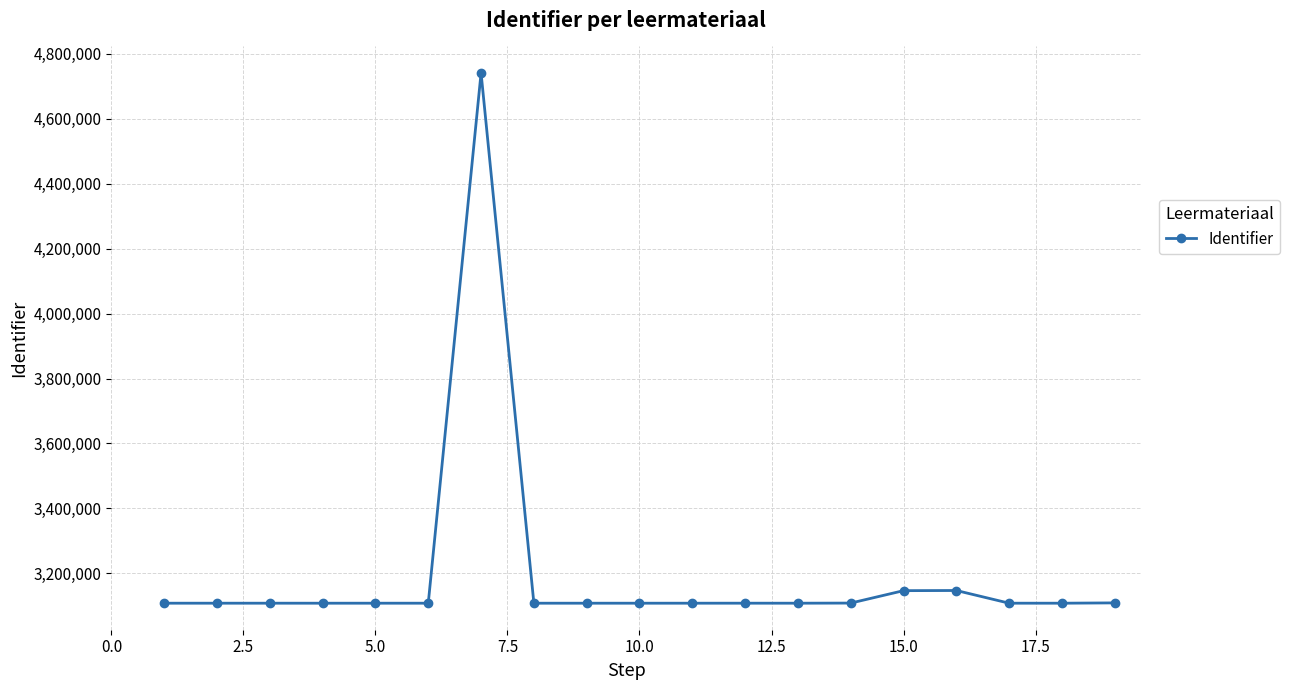

What is the difference between the second highest and second lowest values?

39125